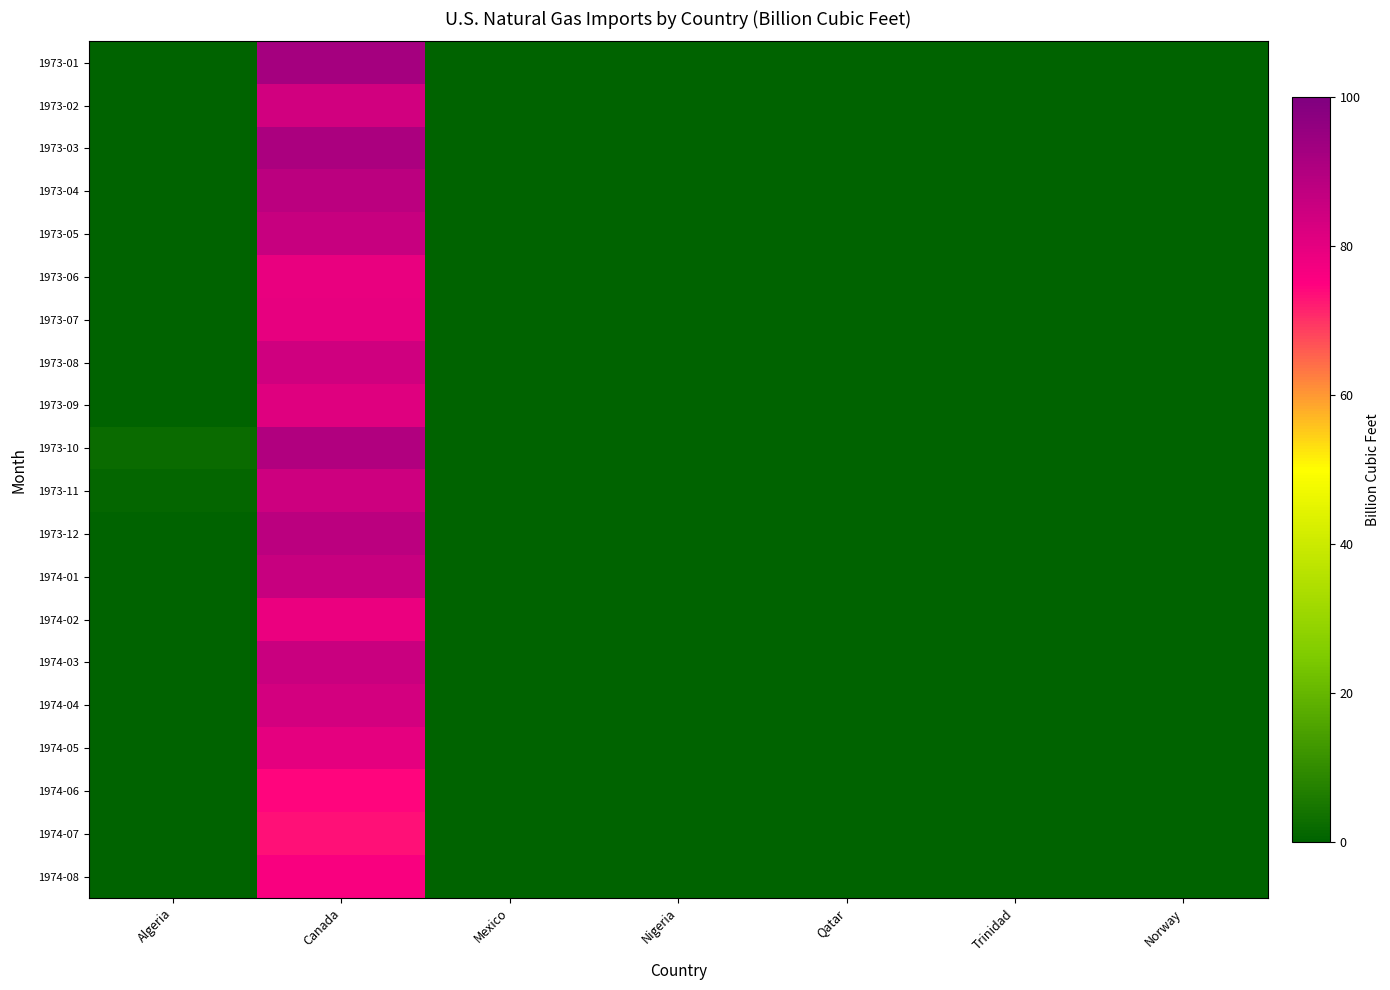

At which category is the sum across all series the highest?

Canada